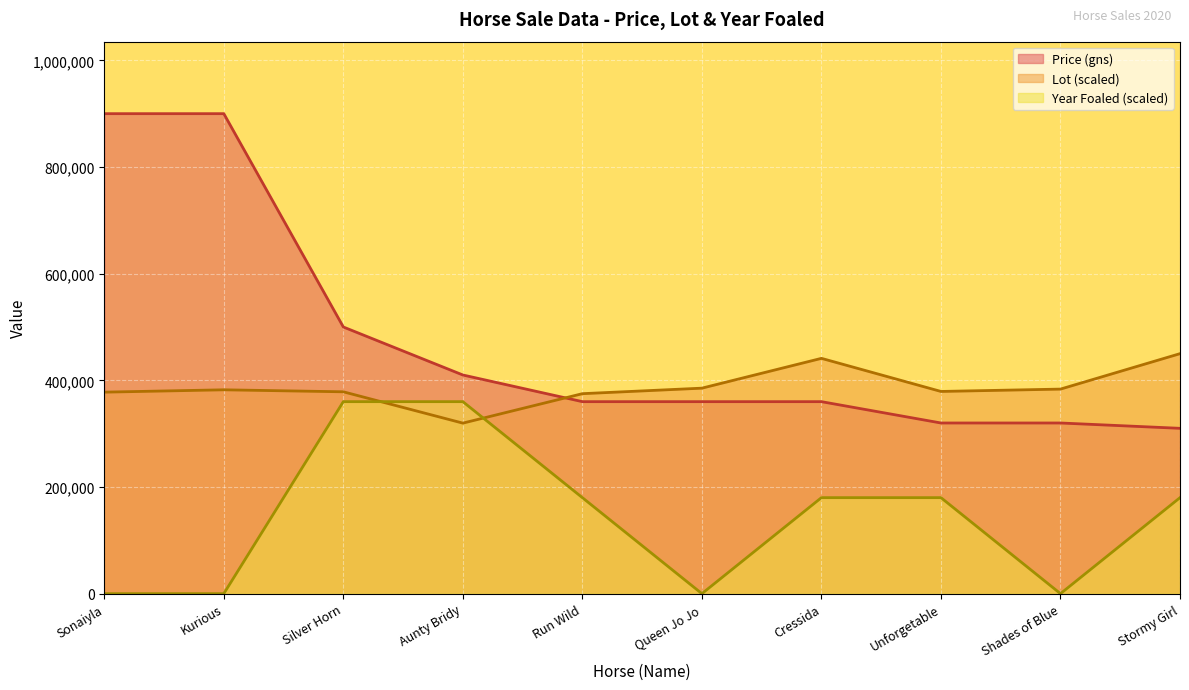

Which series has the largest total across all categories?

Price (gns)